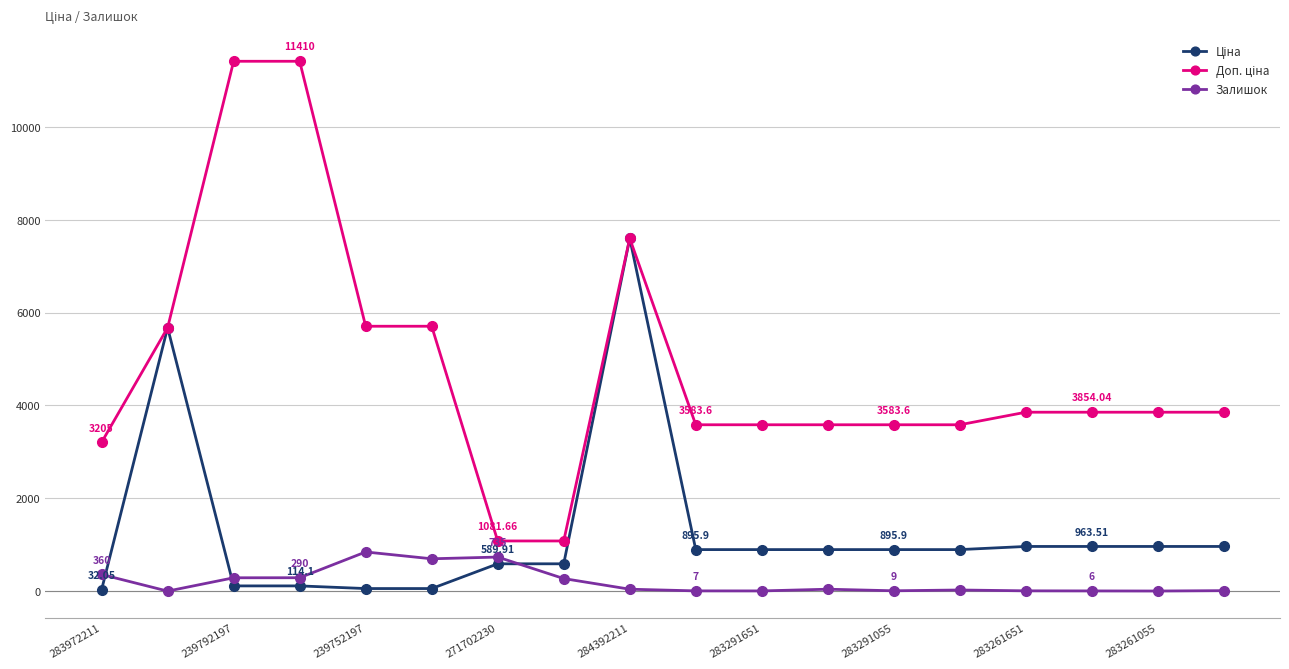

True or false: Залишок has more than 1 points higher than both neighbors.

True